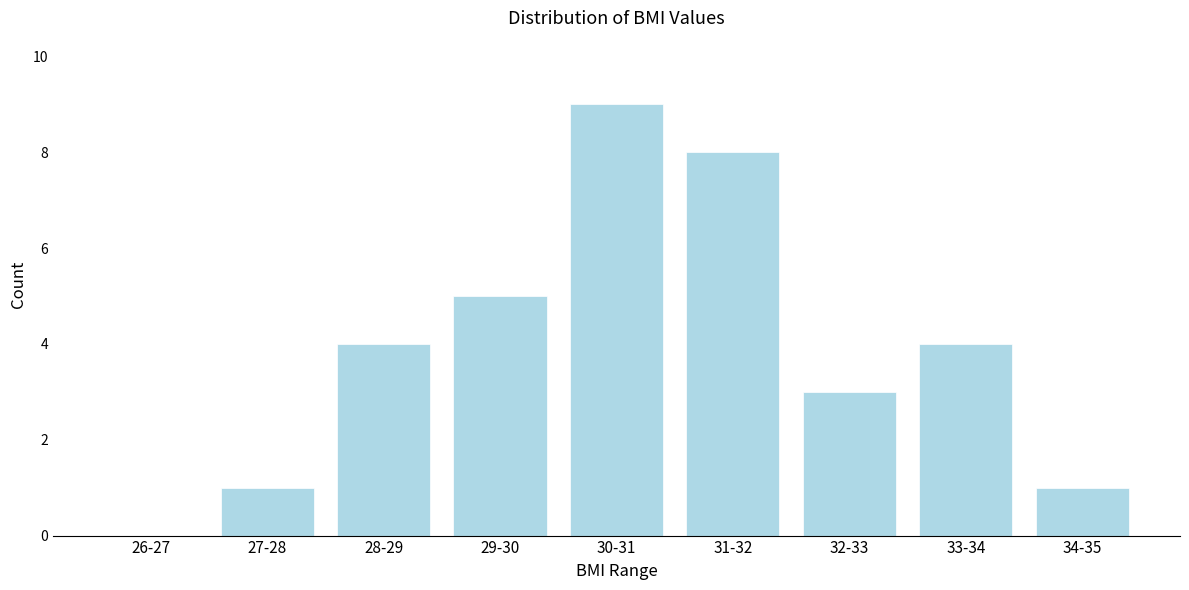

Reading right to left, extract all data points from this chart.

34-35=1	33-34=4	32-33=3	31-32=8	30-31=9	29-30=5	28-29=4	27-28=1	26-27=0